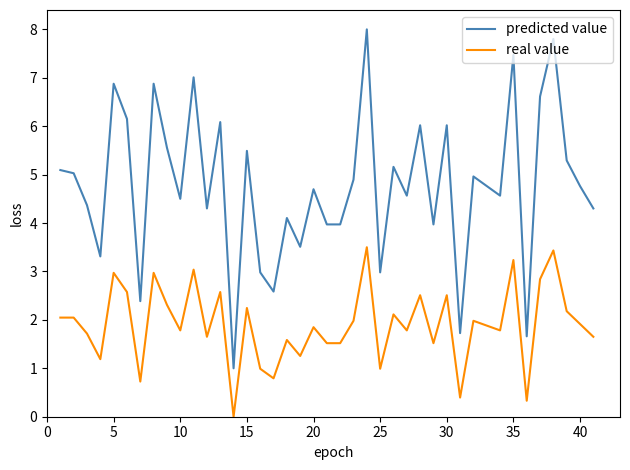

What is the difference between the maximum and minimum values in the predicted value series?

7.0